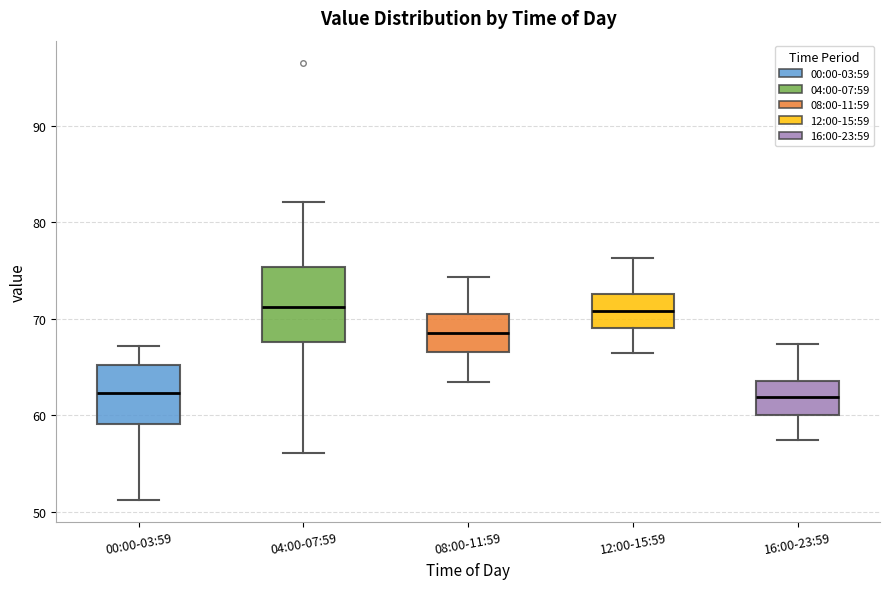

Reading left to right, transcribe this box plot: for each box, give where its median line is, the range the box spans, and where its two whiskers end, as read against the y-axis. The values are not printed on the chart, so give them approximately, as read against the axis.

00:00-03:59: median 62, box 59 to 65, whiskers 51 to 67
04:00-07:59: median 71, box 68 to 75, whiskers 56 to 82
08:00-11:59: median 69, box 67 to 70, whiskers 63 to 74
12:00-15:59: median 71, box 69 to 73, whiskers 66 to 76
16:00-23:59: median 62, box 60 to 64, whiskers 57 to 67